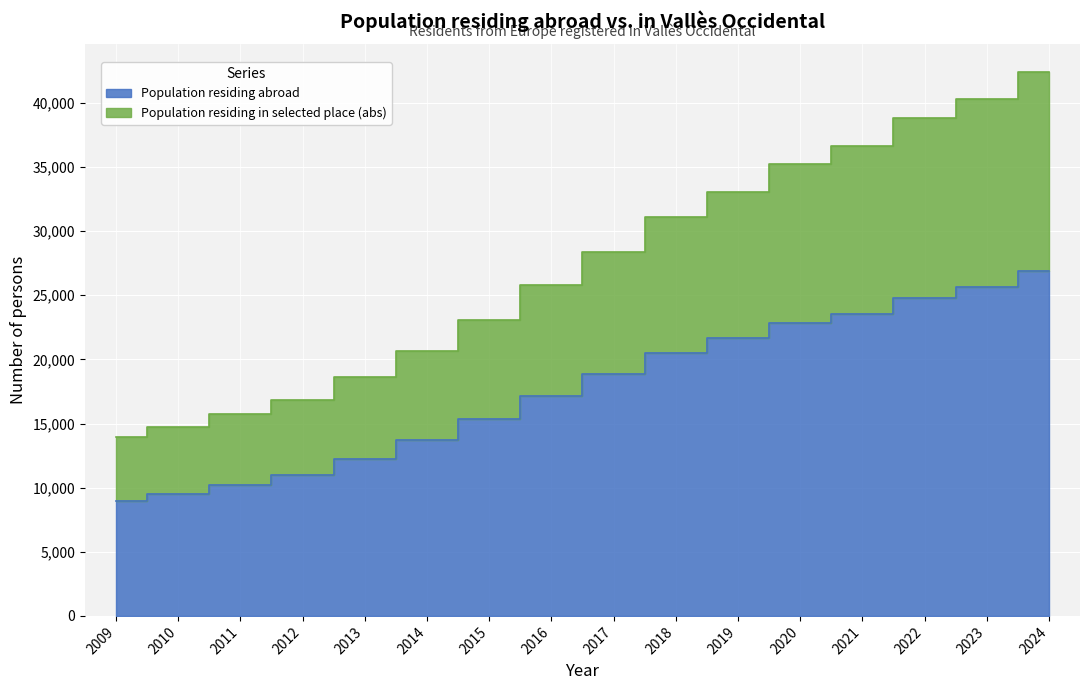

What is the minimum value shown in the chart?

8957